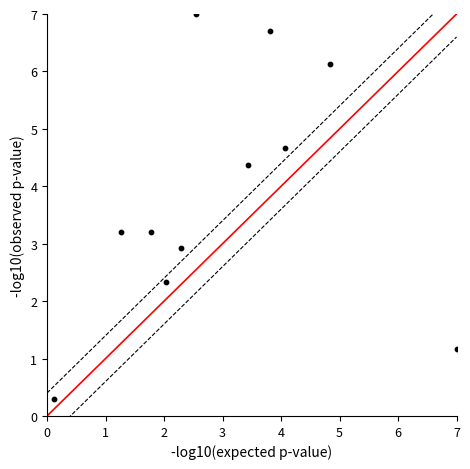

What is the range of Y values (max minus min)?

6.7